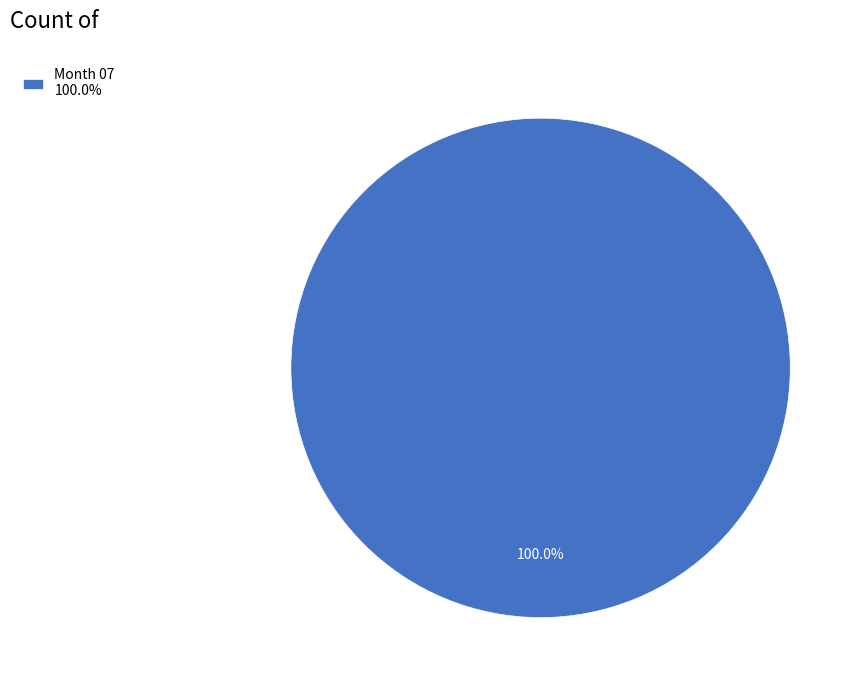

Is there any slice that represents more than half of the pie?

Yes